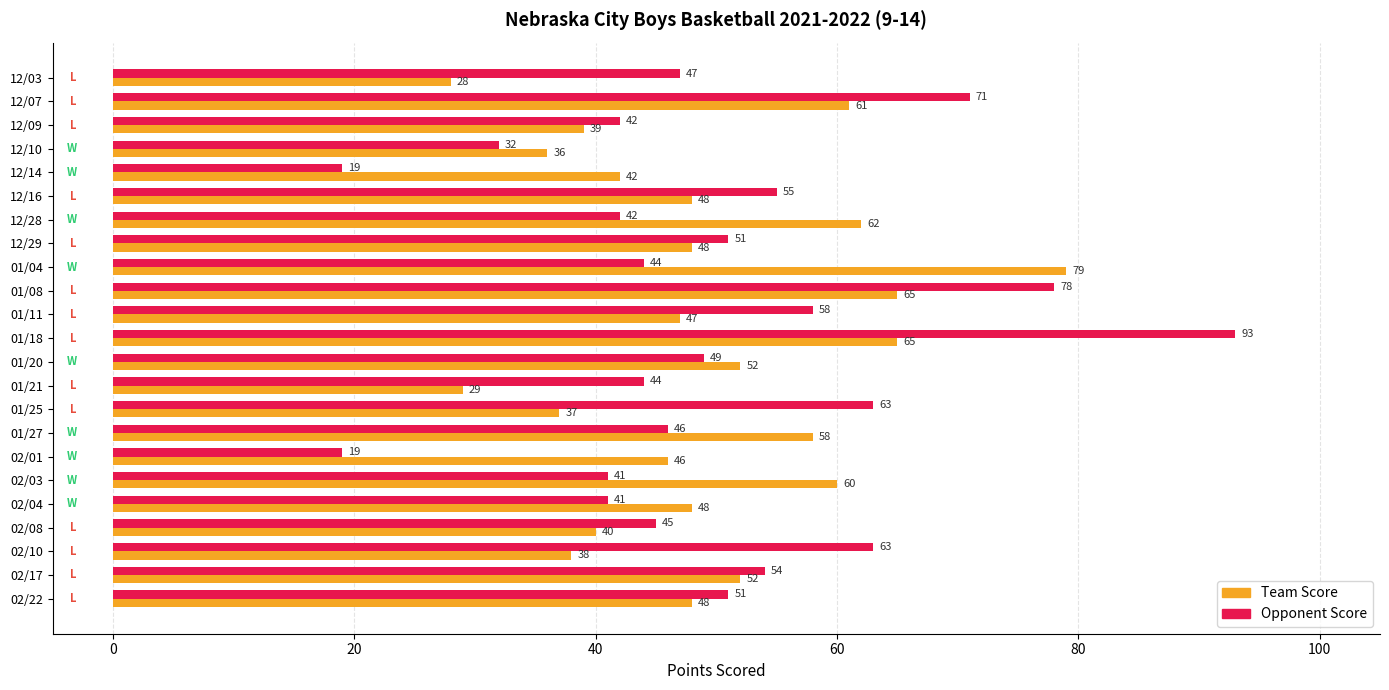

What is the greatest value displayed?

93